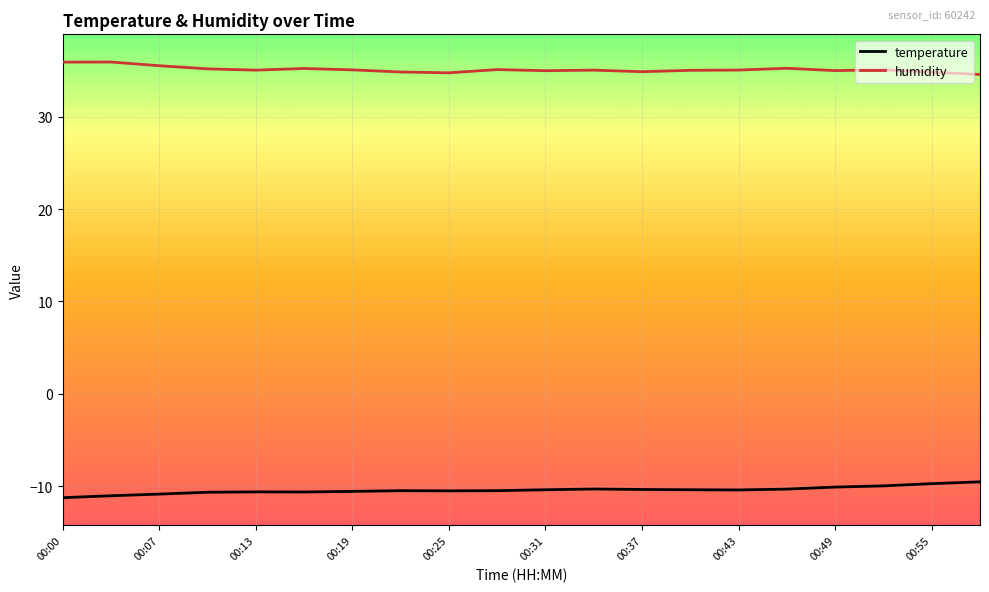

List the series in order of their peak value, lowest first.

temperature, humidity